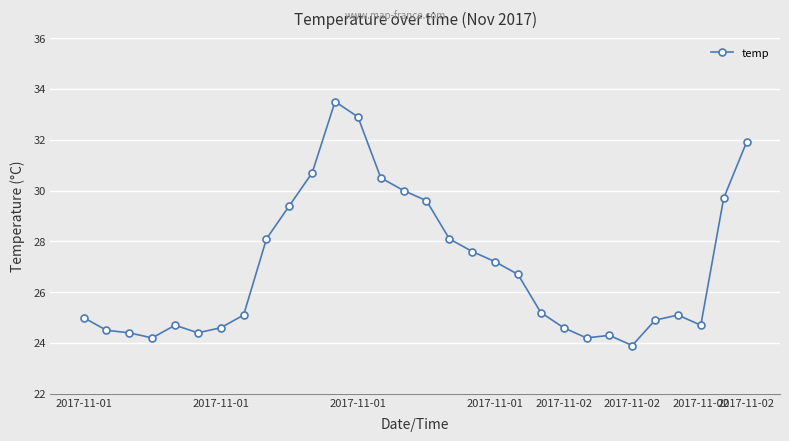

What is the smallest value displayed?

23.9